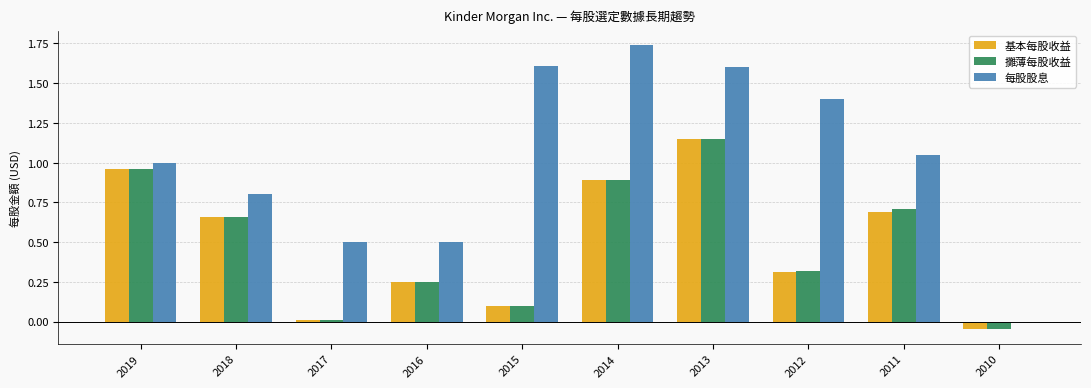

At which category is the sum across all series the highest?

2013